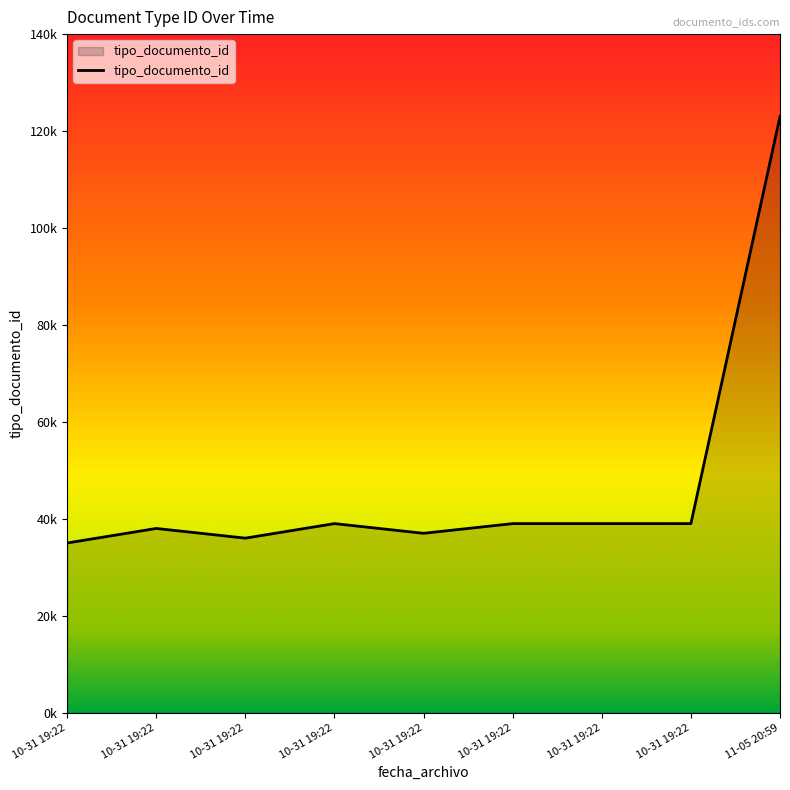

What is the label of the 7th point from the right?

2014-10-31 19:22:00